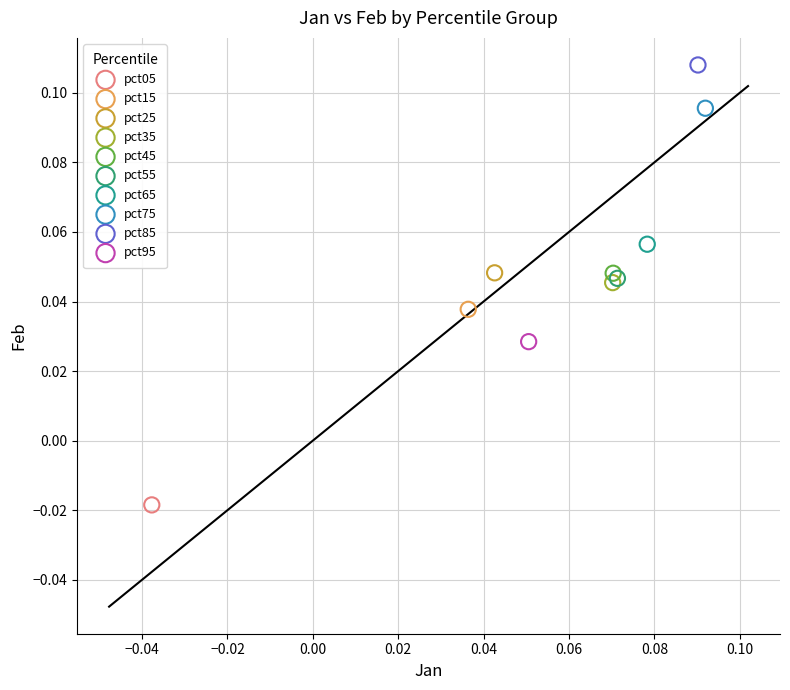

What are all the series names shown in the legend?

pct05, pct15, pct25, pct35, pct45, pct55, pct65, pct75, pct85, pct95